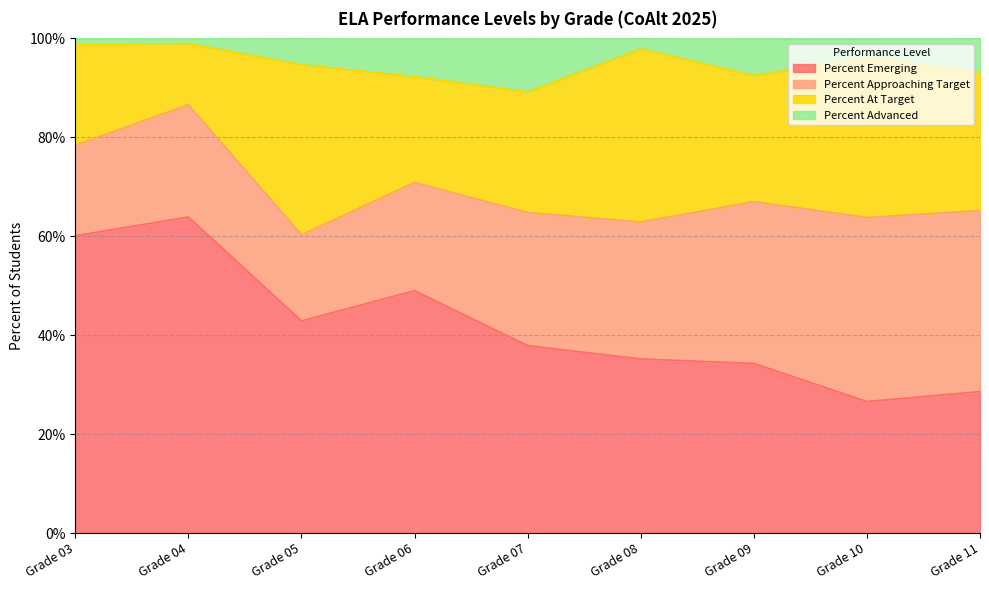

What is the total value across all series at Grade 06?

99.9